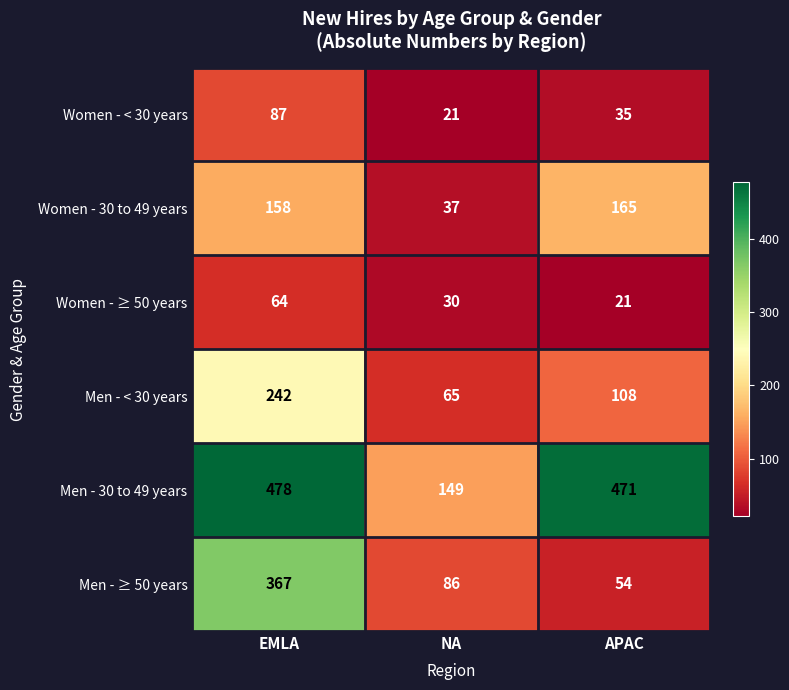

How many distinct data groups are displayed?

6